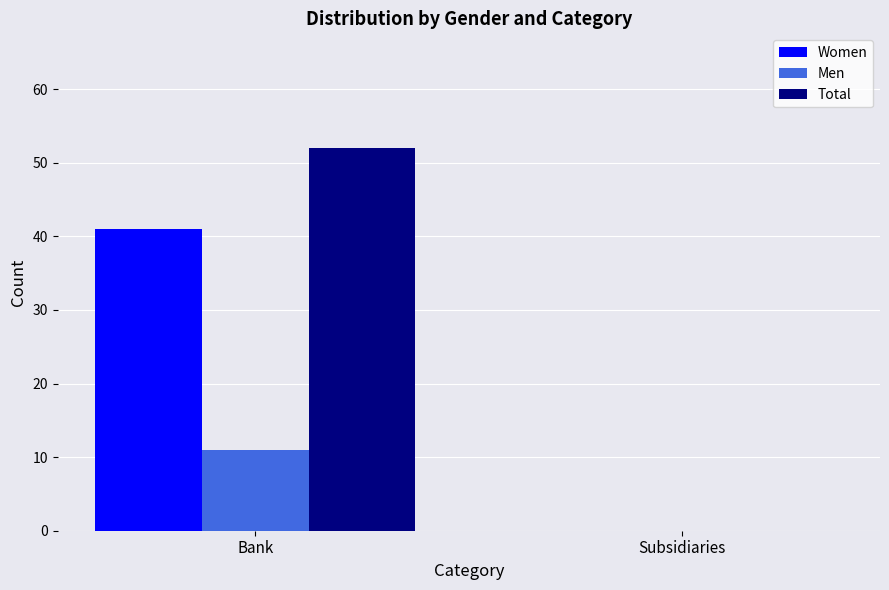

What are all the series names shown in the legend?

Women, Men, Total